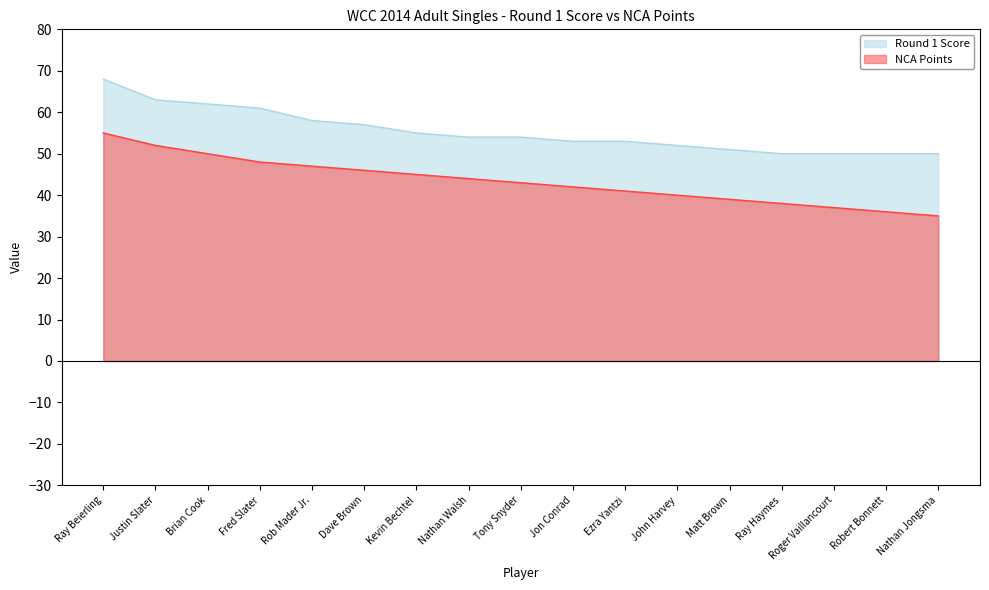

What is the difference between the maximum and minimum values in the NCA Points series?

20